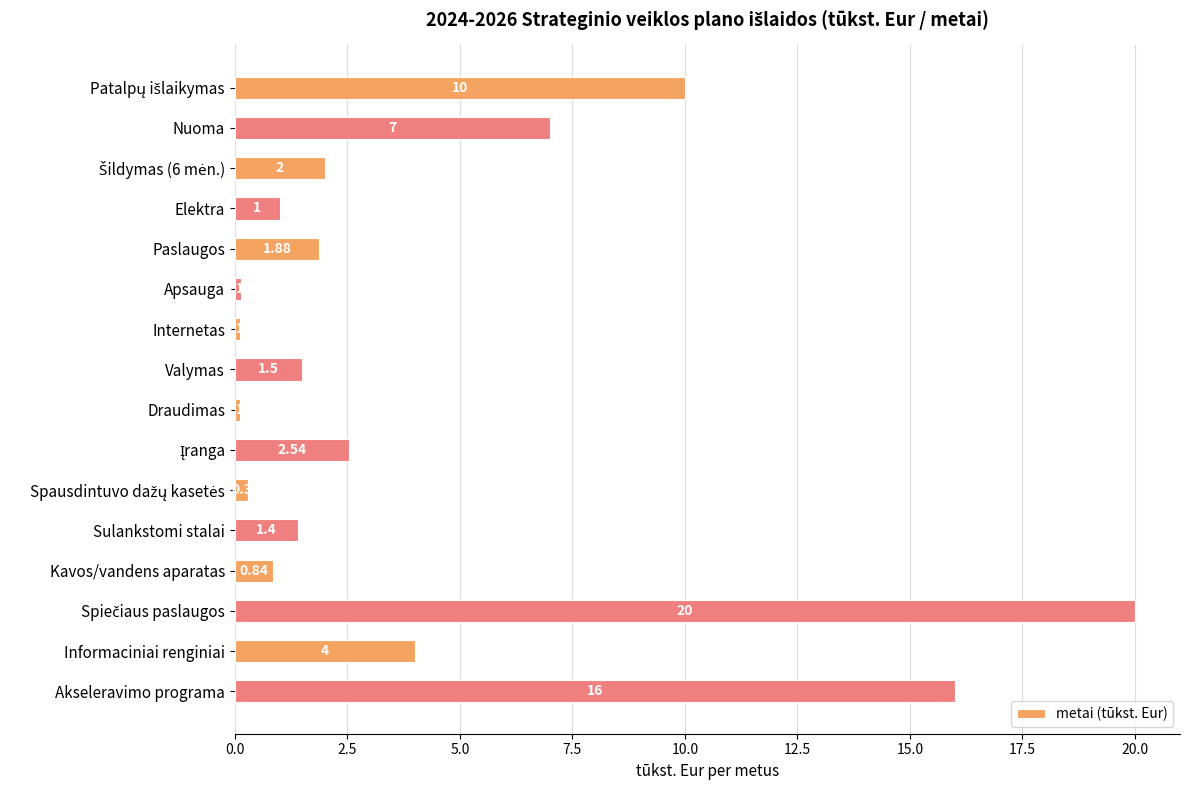

What is the average value?

4.3